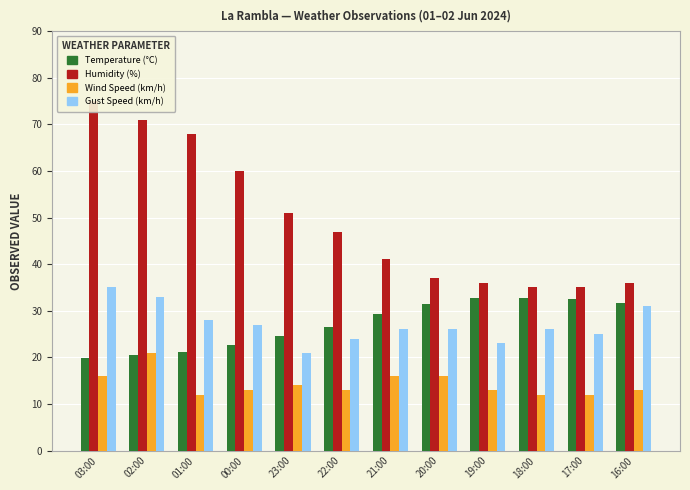

Is it true that Wind Speed equals 3.1 at 23:00?

False